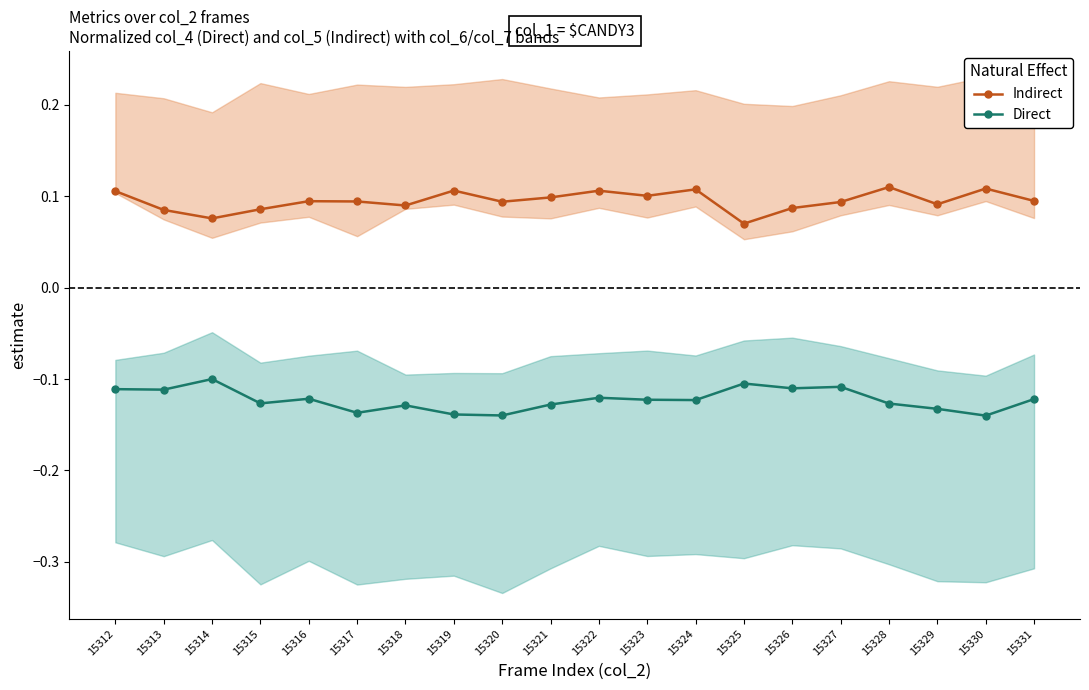

True or false: Indirect has a value of 0.1 at 15331.

False